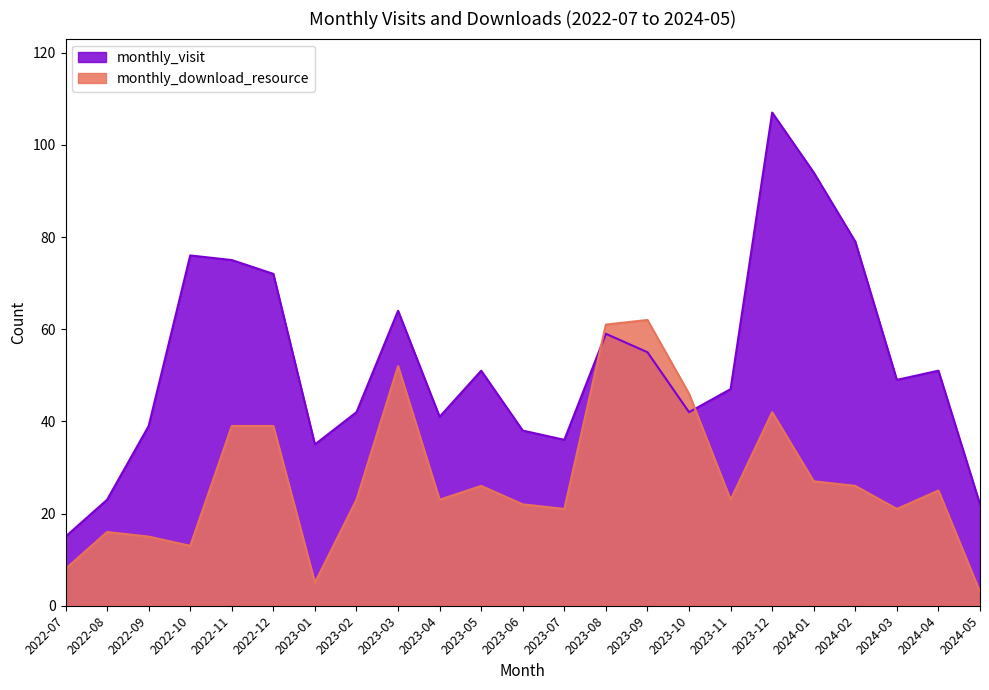

Count the number of data series in this chart.

2